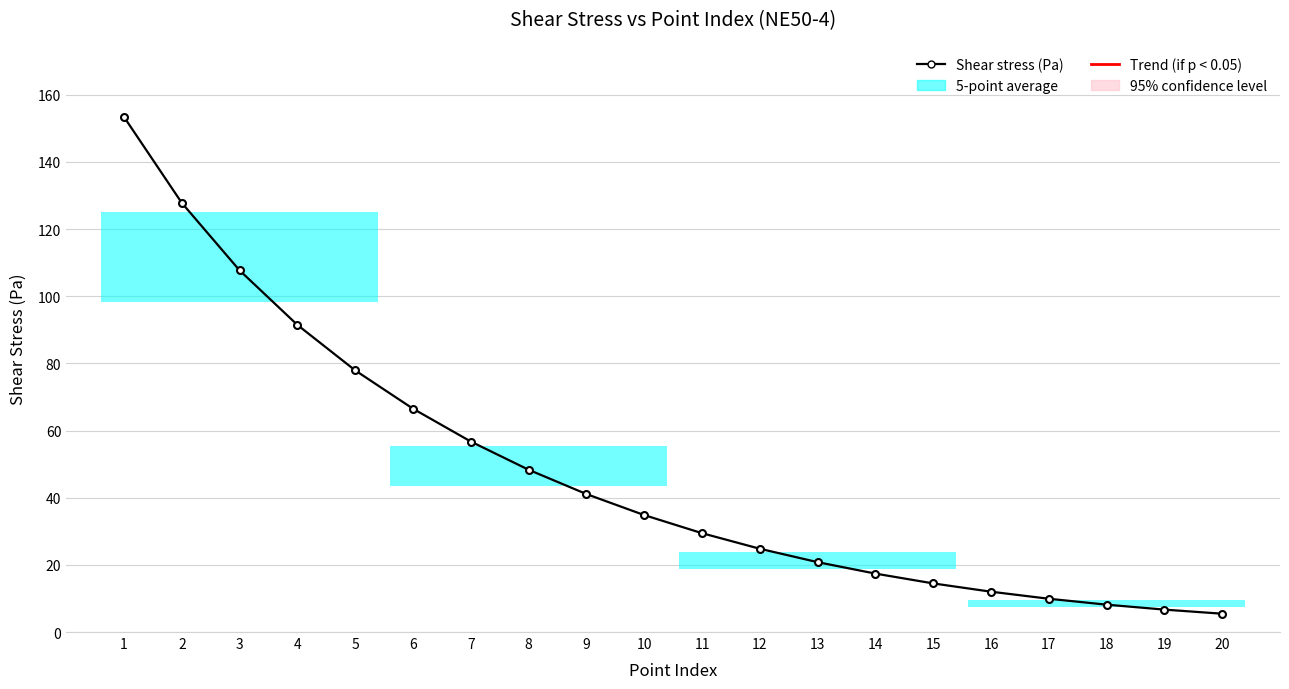

Does the chart display data point markers on the line(s)?

Yes